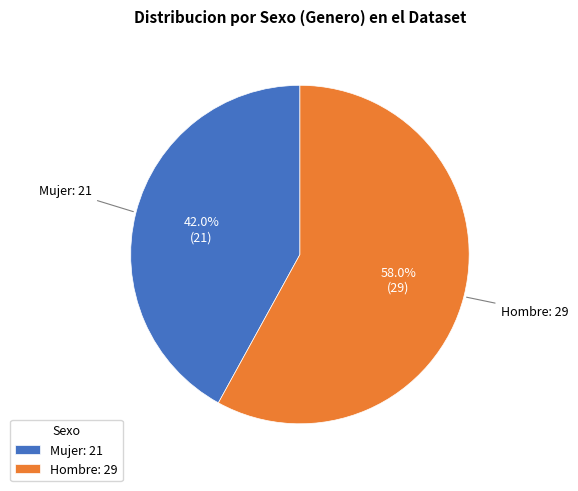

Count the number of slices in the pie.

2